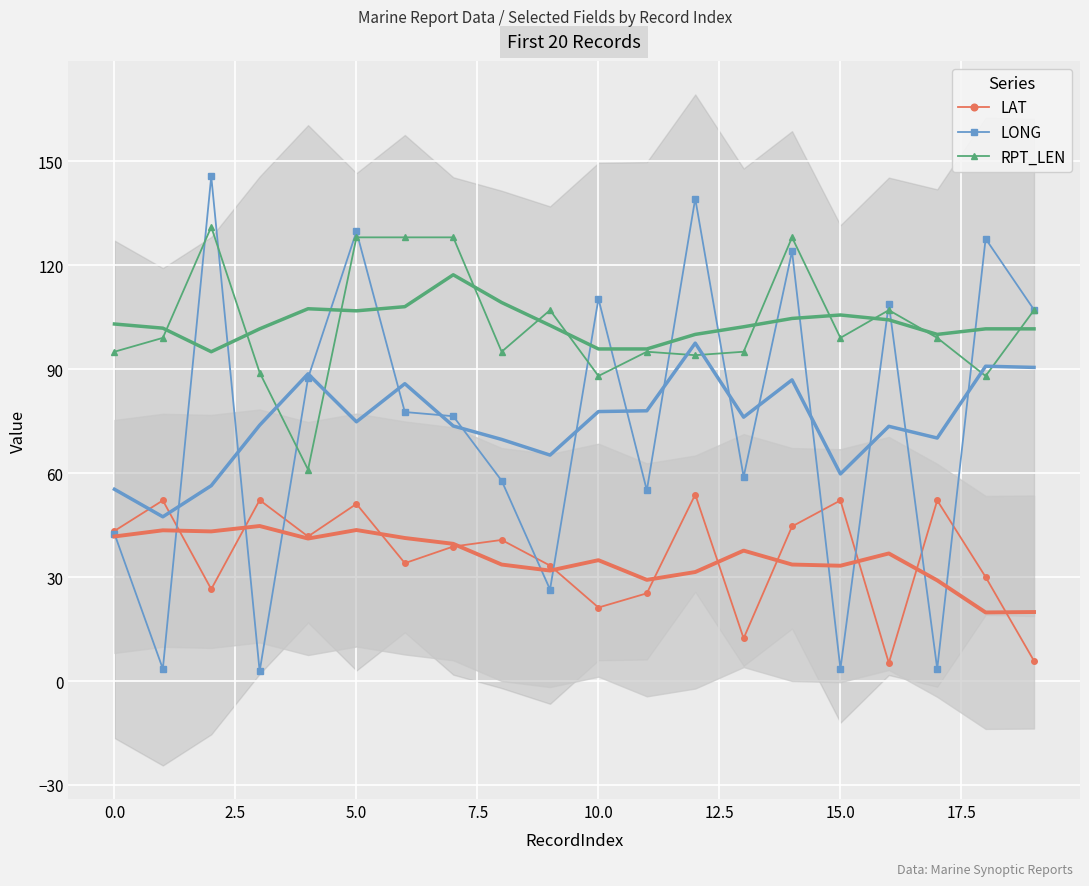

List the series in order of their overall mean, highest first.

RPT_LEN, LONG, LAT